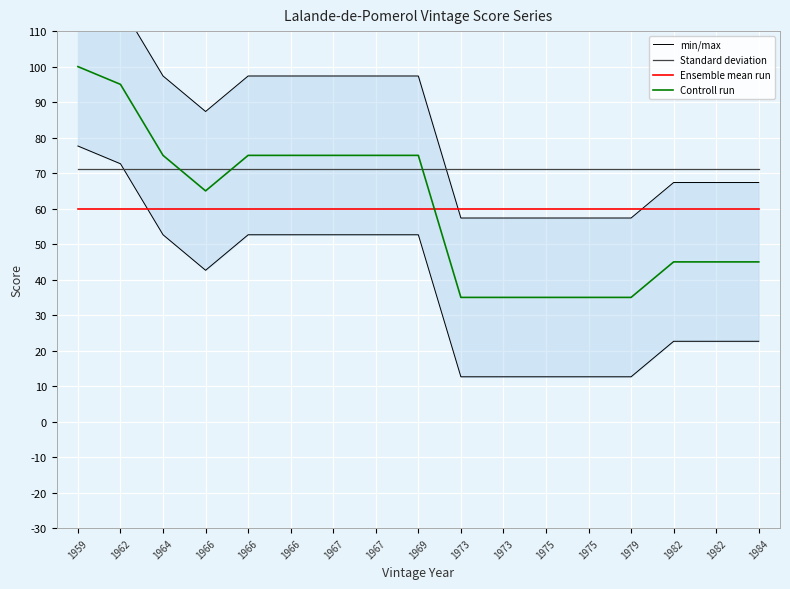

True or false: Ensemble mean run and Standard deviation intersect in this chart.

False